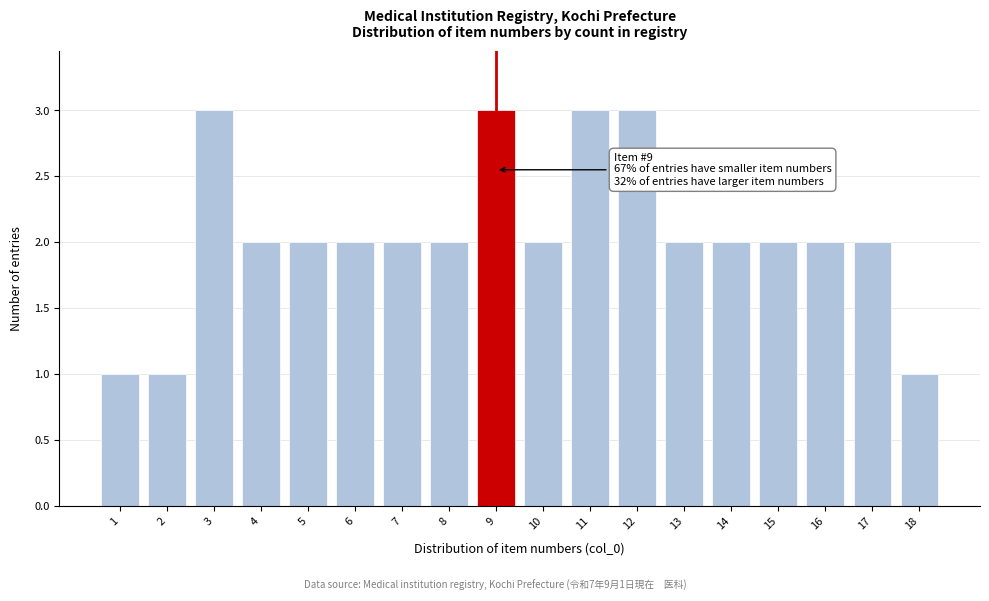

Reading left to right, extract all data points from this chart.

1	1	3	2	2	2	2	2	3	2	3	3	2	2	2	2	2	1